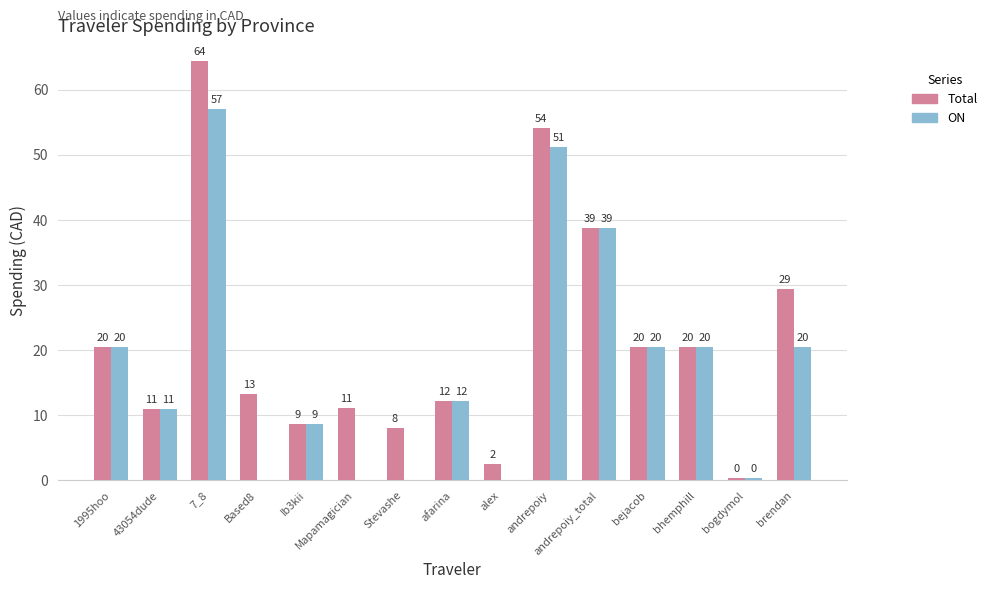

What are all the series names shown in the legend?

Total, ON